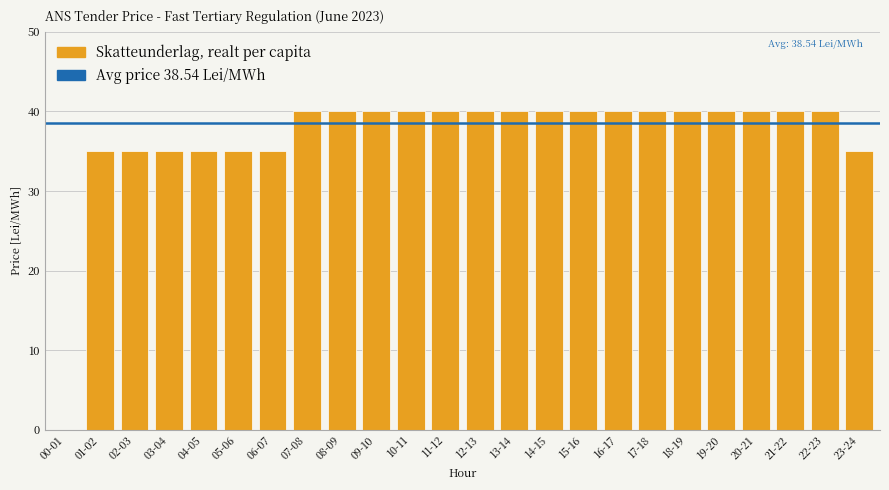

Reading left to right, what are all the values shown in this chart?

00-01=0	01-02=35	02-03=35	03-04=35	04-05=35	05-06=35	06-07=35	07-08=40	08-09=40	09-10=40	10-11=40	11-12=40	12-13=40	13-14=40	14-15=40	15-16=40	16-17=40	17-18=40	18-19=40	19-20=40	20-21=40	21-22=40	22-23=40	23-24=35